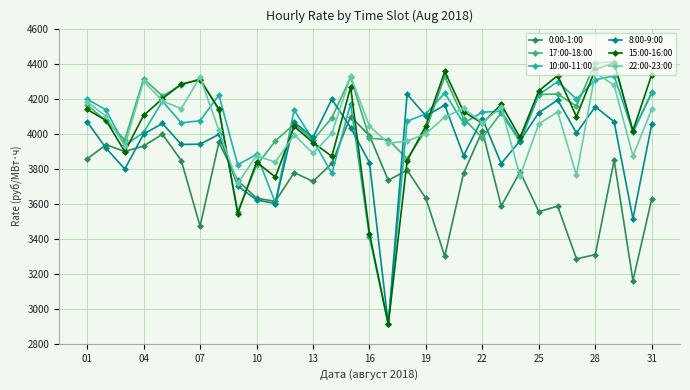

At how many categories does at least one series exceed 3679?

31